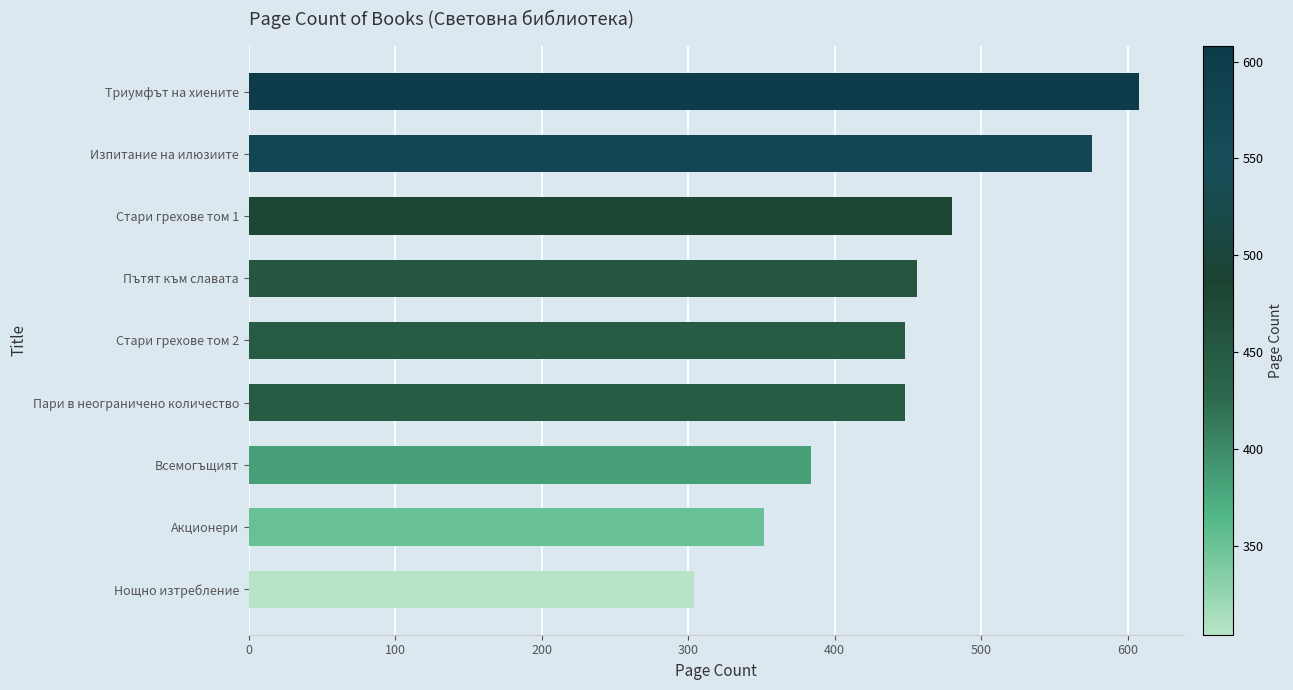

Is it true that the value at Стари грехове том 2 is 448?

True